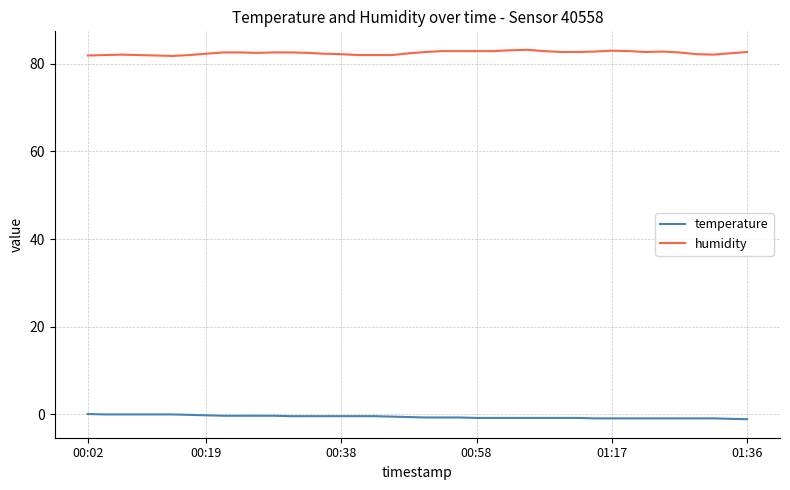

List the series in order of their peak value, highest first.

humidity, temperature